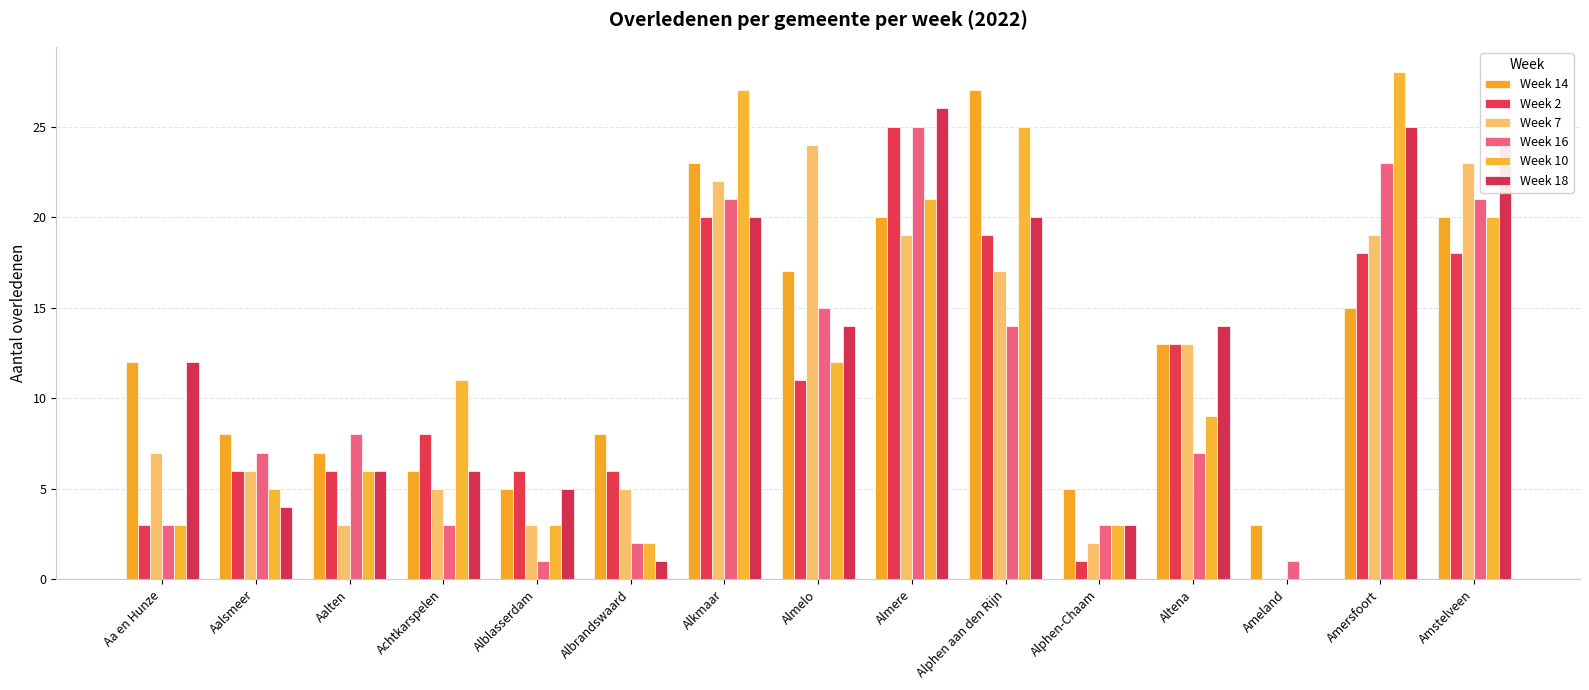

Which series changed the most between Aalsmeer and Almere?

Week 18